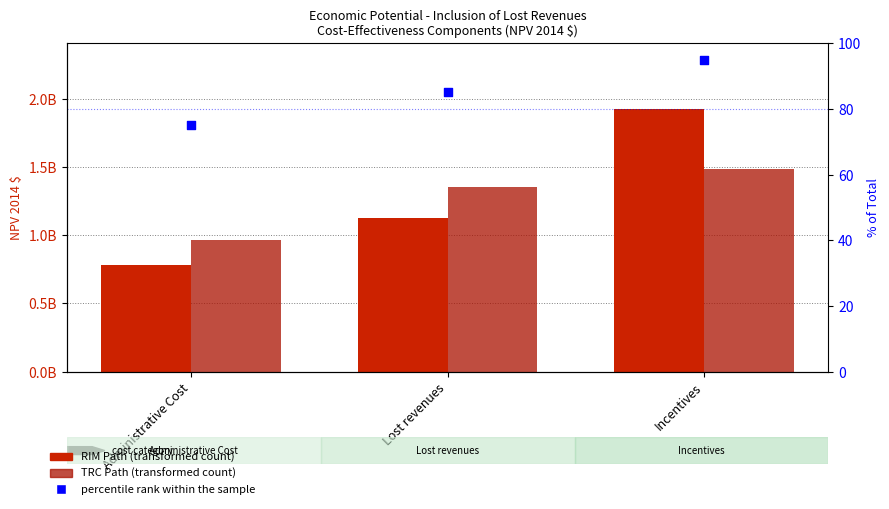

What is the total value across all series at Incentives?

3409896529.7